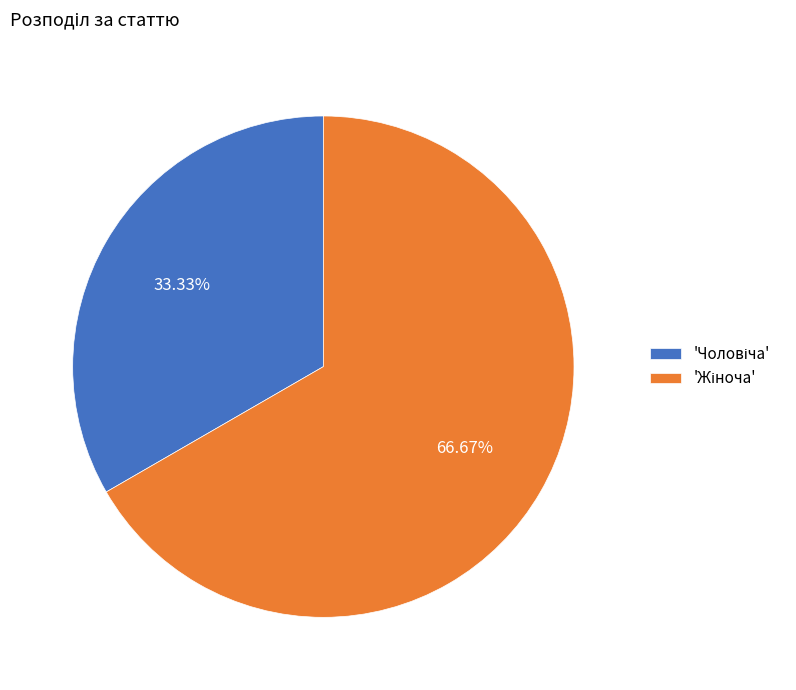

Is there a majority slice in this chart?

Yes